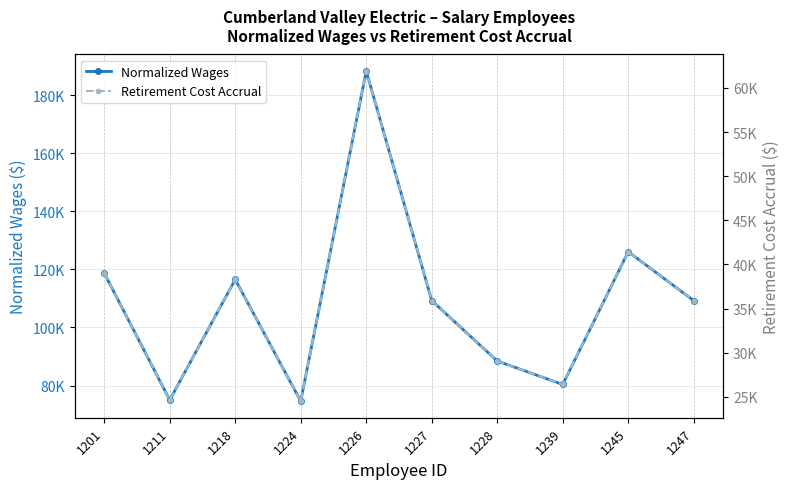

Where is the first local minimum for Normalized Wages?

1211